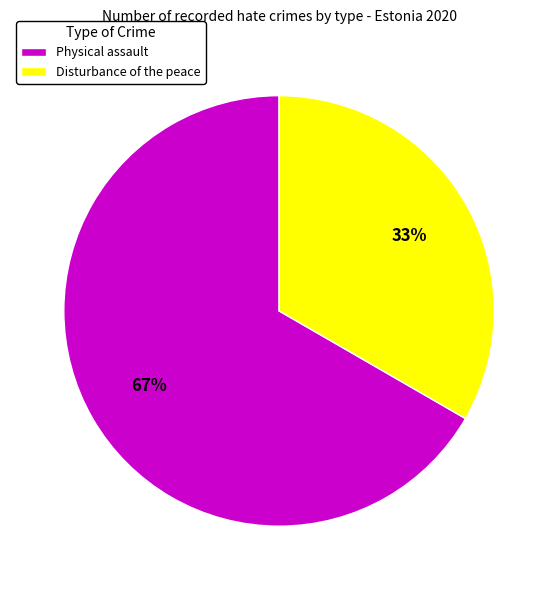

Which has a higher value, Disturbance of the peace or Physical assault?

Physical assault